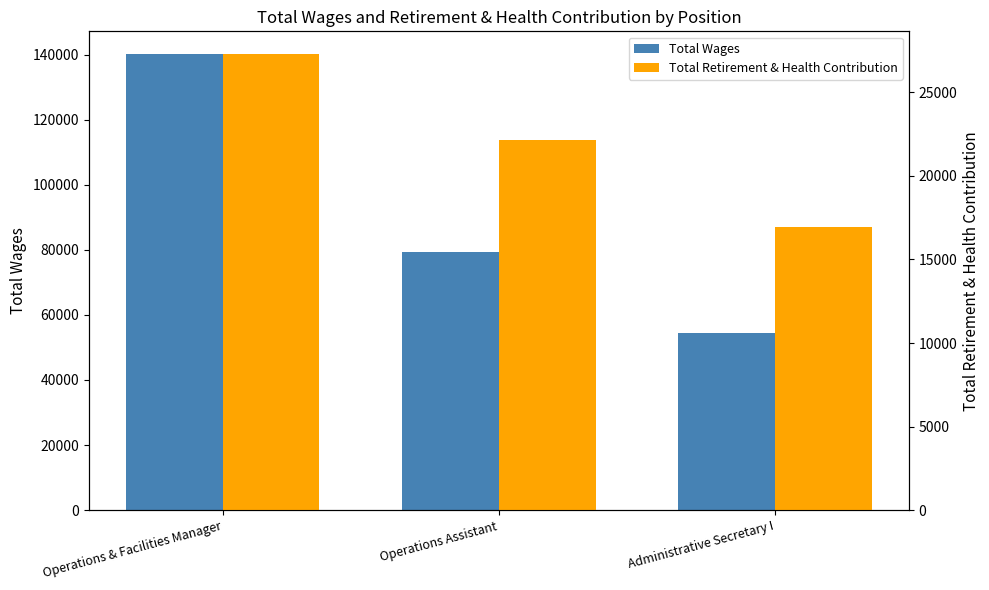

List the series in order of their overall mean, highest first.

Total Wages, Total Retirement & Health Contribution